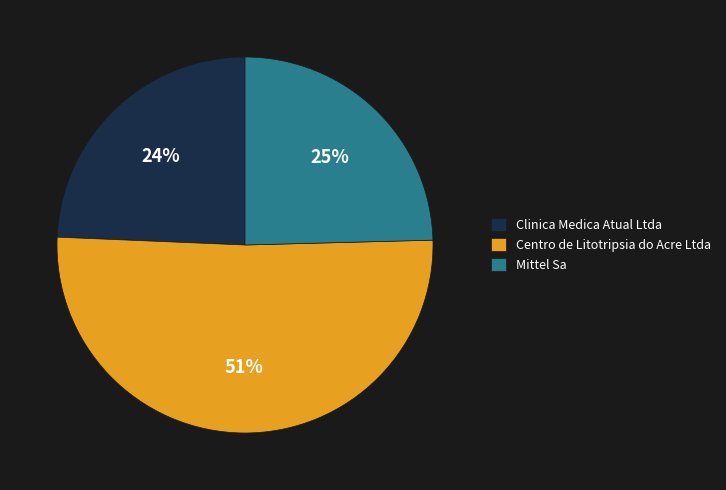

The Centro de Litotripsia do Acre Ltda slice represents 58% of the pie. True or false?

False